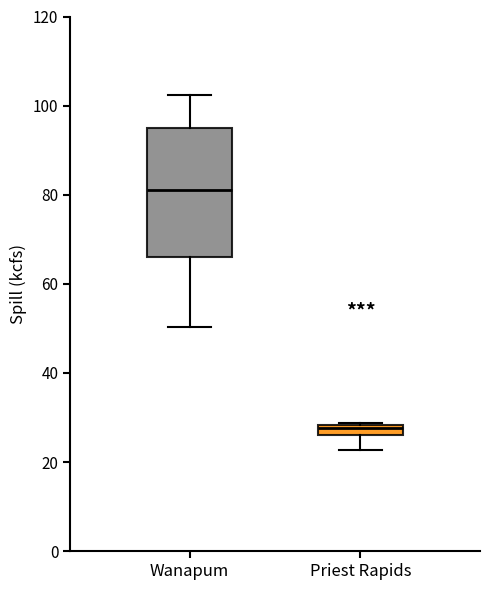

Which box has the lowest median line?

Priest Rapids